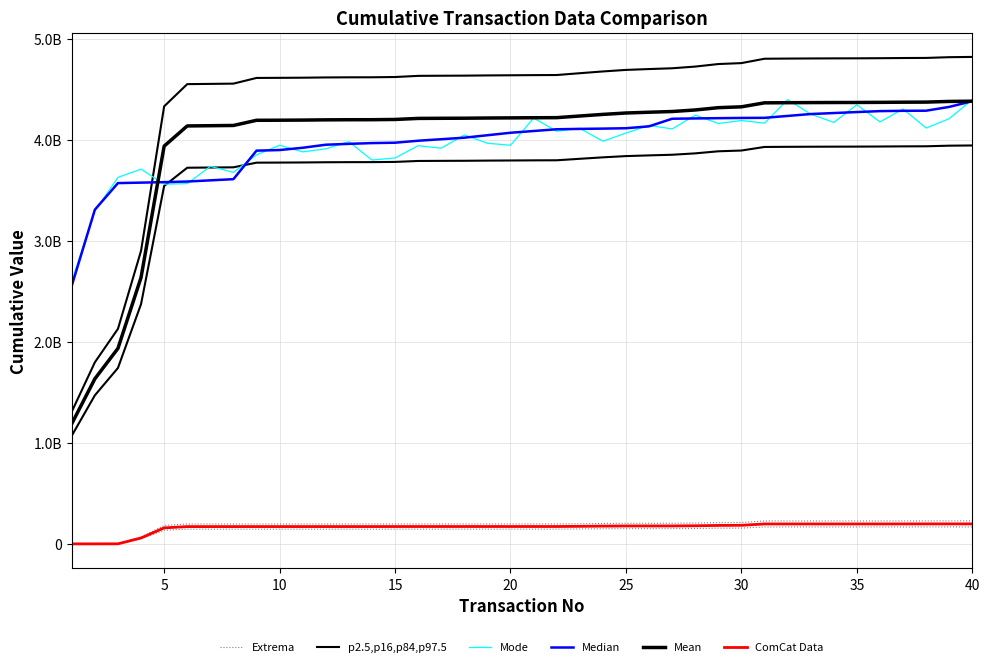

Which series has the widest spread of values?

Mean